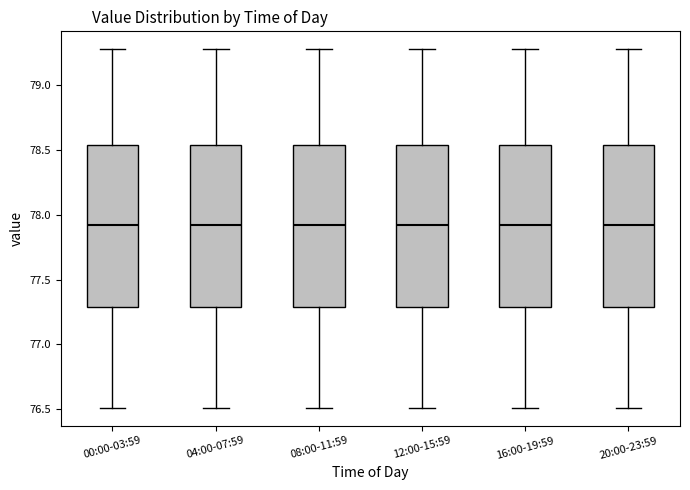

Reading left to right, transcribe this box plot: for each box, give where its median line is, the range the box spans, and where its two whiskers end, as read against the y-axis. The values are not printed on the chart, so give them approximately, as read against the axis.

00:00-03:59: median 77.90, box 77.30 to 78.55, whiskers 76.50 to 79.30
04:00-07:59: median 77.90, box 77.30 to 78.55, whiskers 76.50 to 79.30
08:00-11:59: median 77.90, box 77.30 to 78.55, whiskers 76.50 to 79.30
12:00-15:59: median 77.90, box 77.30 to 78.55, whiskers 76.50 to 79.30
16:00-19:59: median 77.90, box 77.30 to 78.55, whiskers 76.50 to 79.30
20:00-23:59: median 77.90, box 77.30 to 78.55, whiskers 76.50 to 79.30